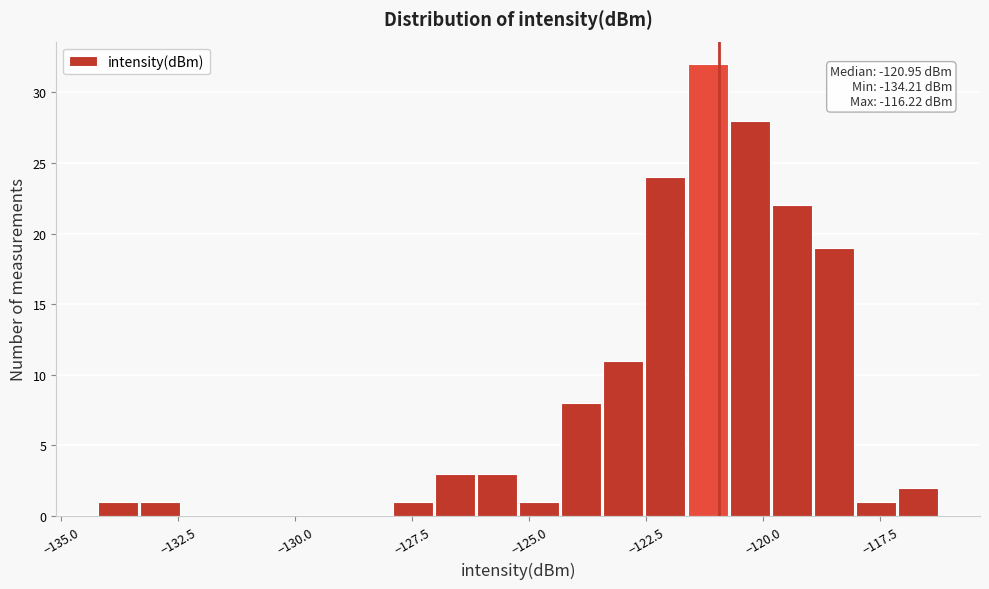

Read against the x-axis, roughly where is the centre of the tallest bar?

-121.0